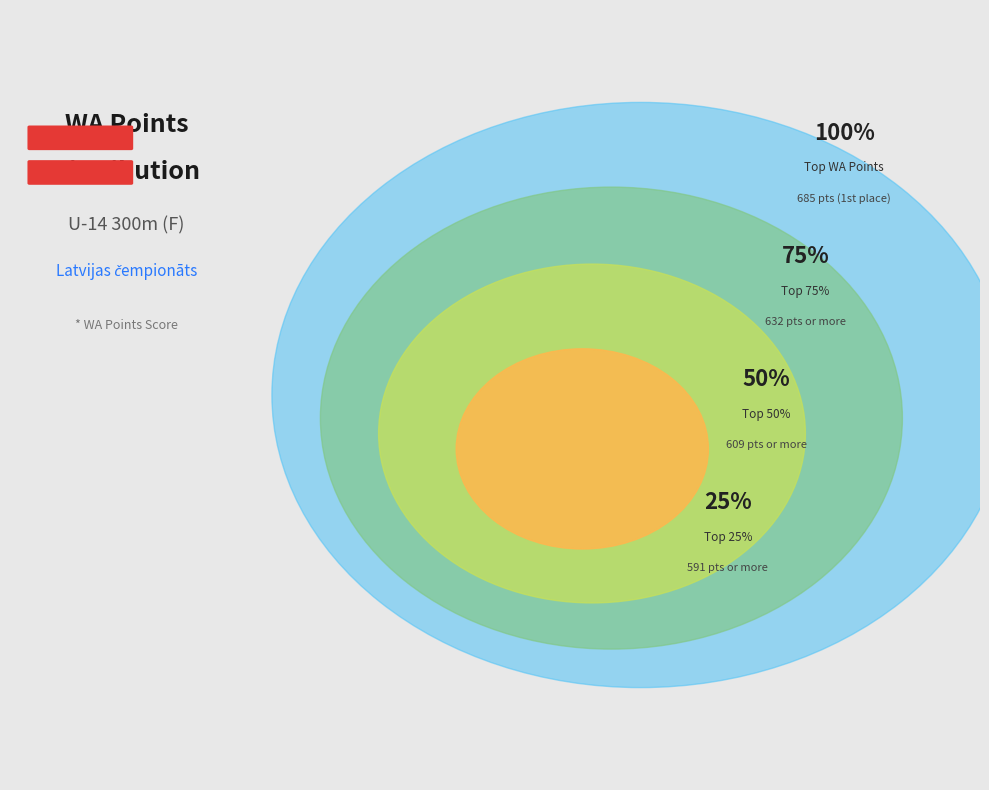

True or false: Olga Ignatjeva accounts for 22% of the total.

False